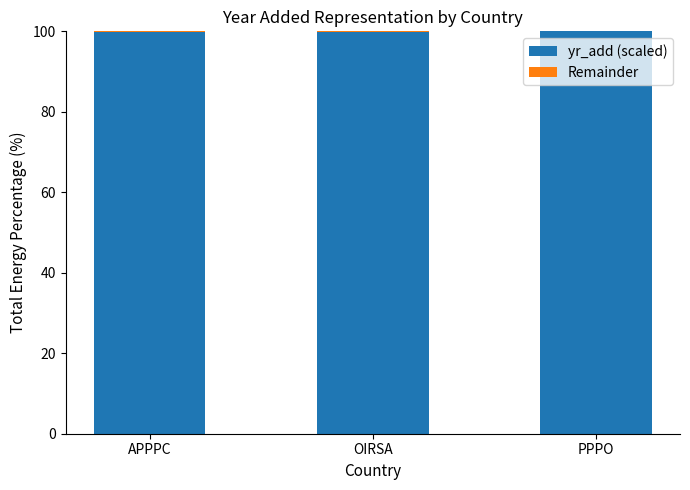

What is the total value across all series at PPPO?

100.0